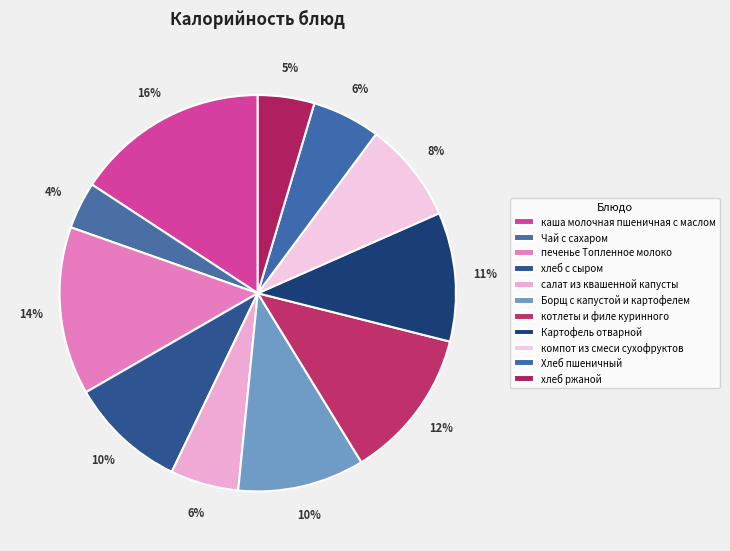

To the nearest percent, what percentage of the pie is хлеб с сыром?

10%